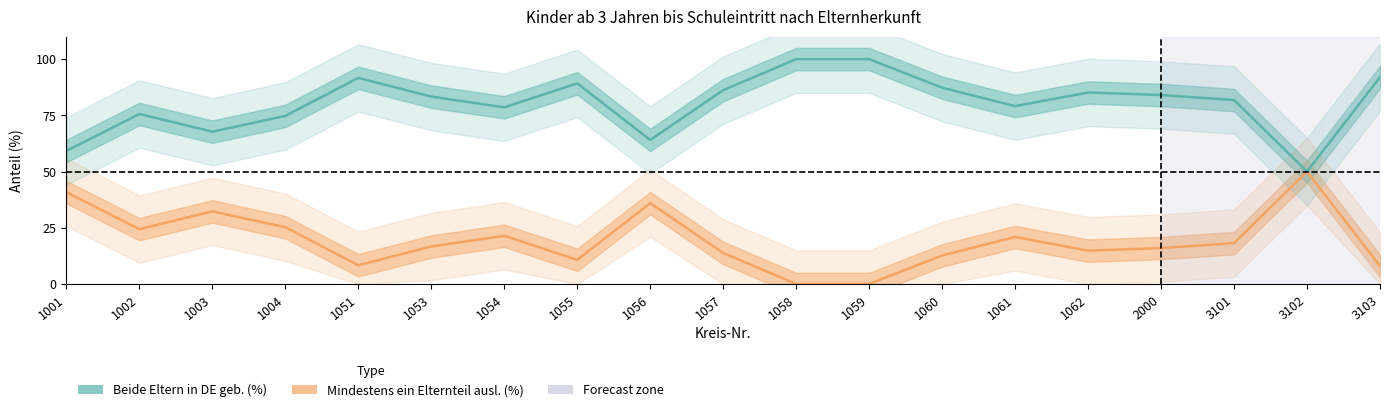

How many values in the Mindestens ein Elternteil ausl. (%) series exceed 16?

10